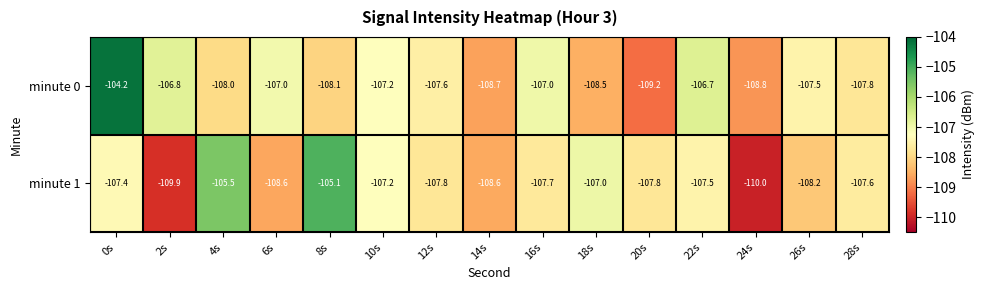

Which label corresponds to the largest value in the chart?

0s